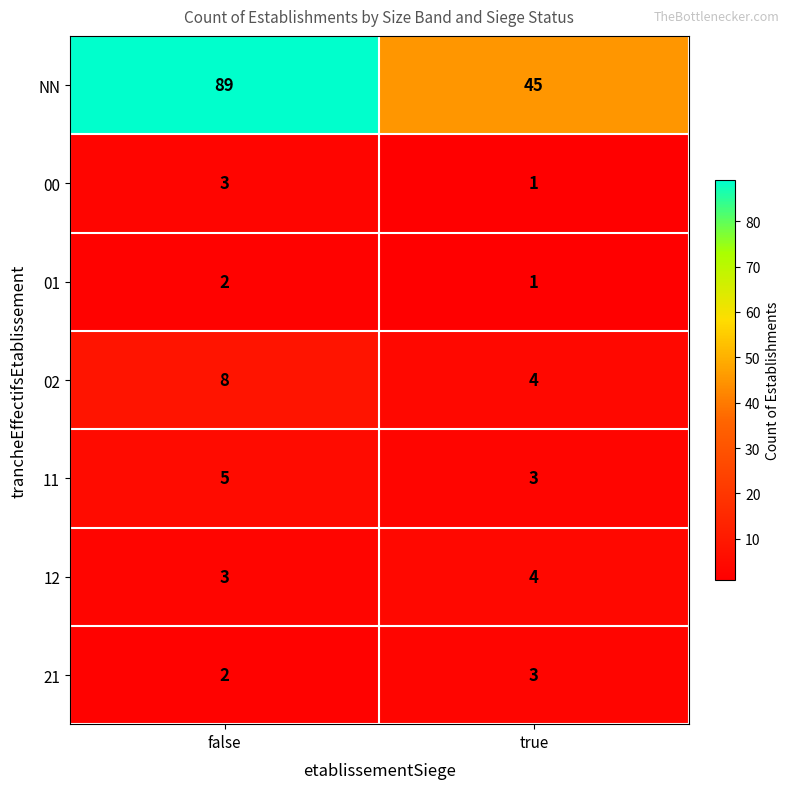

Reading left to right, transcribe all the data shown in this chart.

NN: false=89	true=45
00: false=3	true=1
01: false=2	true=1
02: false=8	true=4
11: false=5	true=3
12: false=3	true=4
21: false=2	true=3